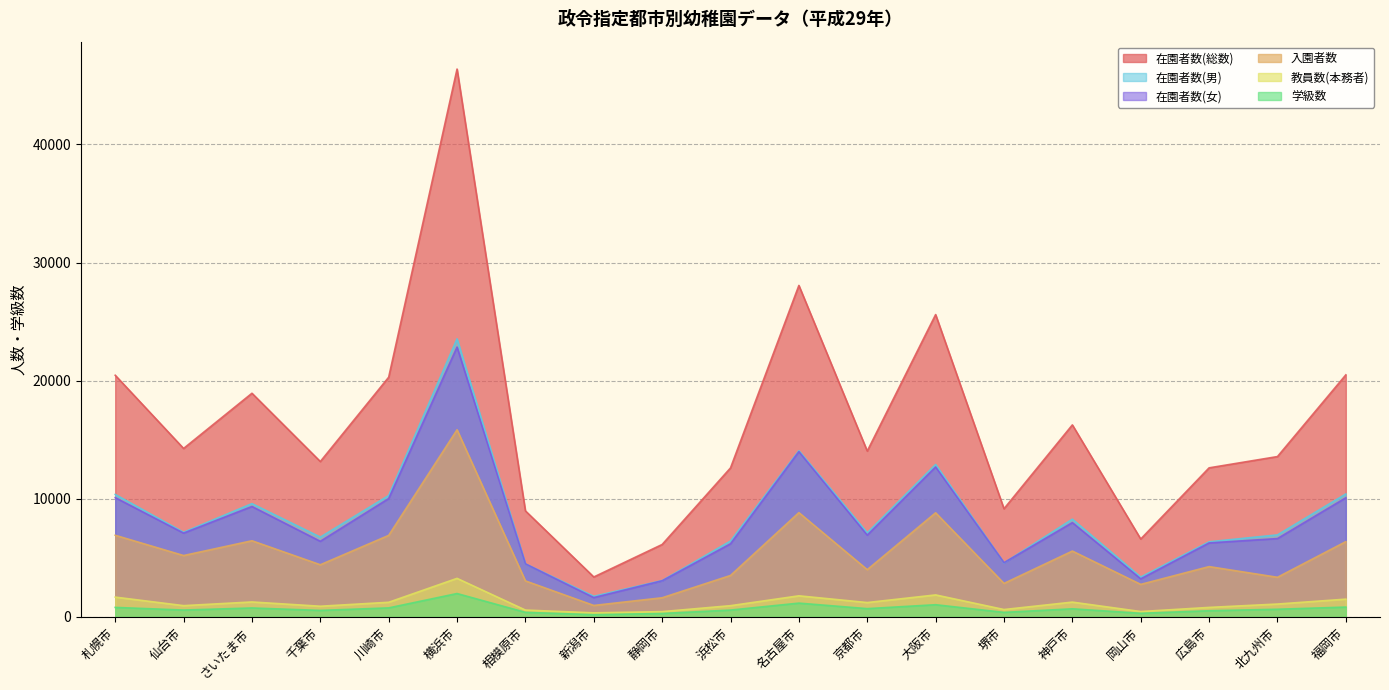

The value of 在園者数(総数) at 新潟市 is 3379. True or false?

True